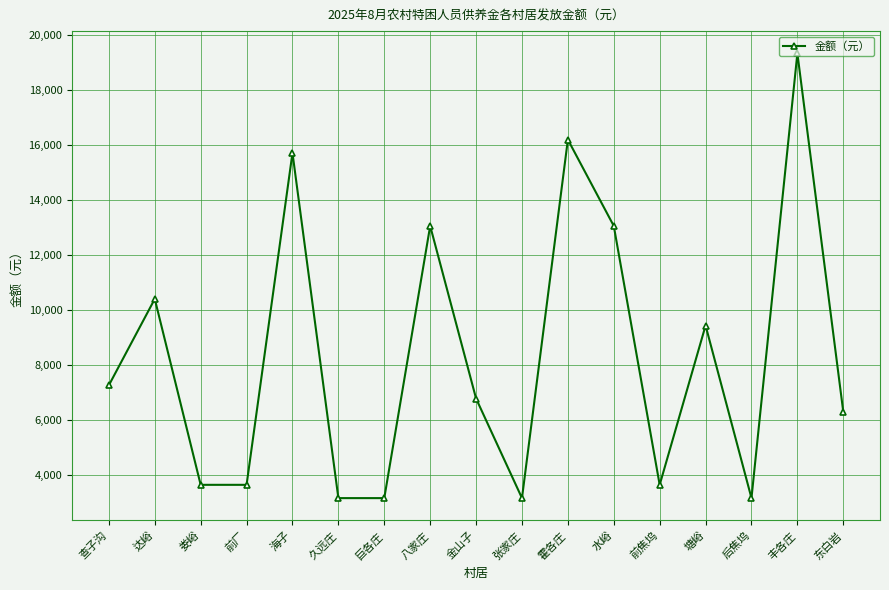

At which category does the data reach its first local peak?

达峪